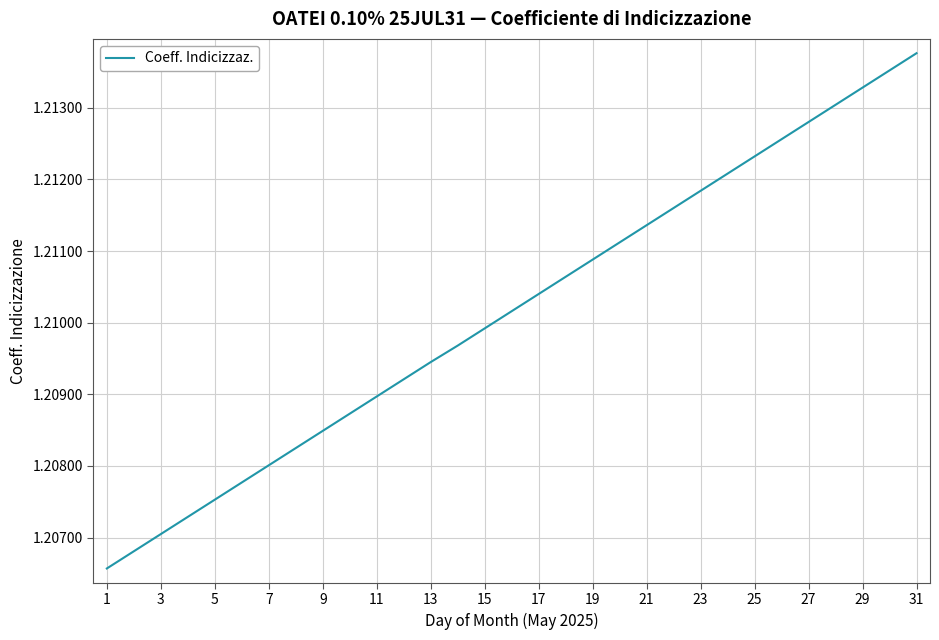

True or false: the data shows 2.1 at 7.

False